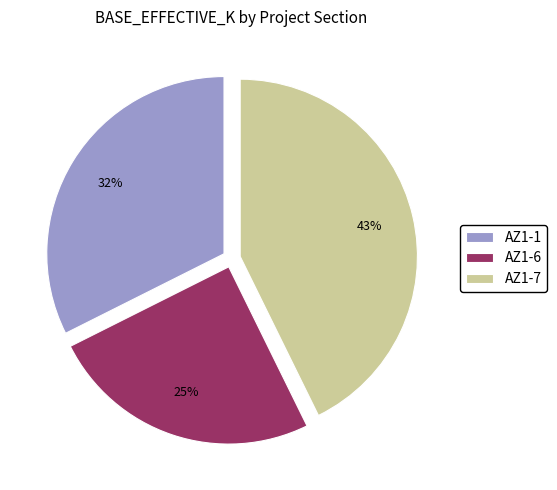

What percentage is the AZ1-1 slice, to the nearest percent?

32%